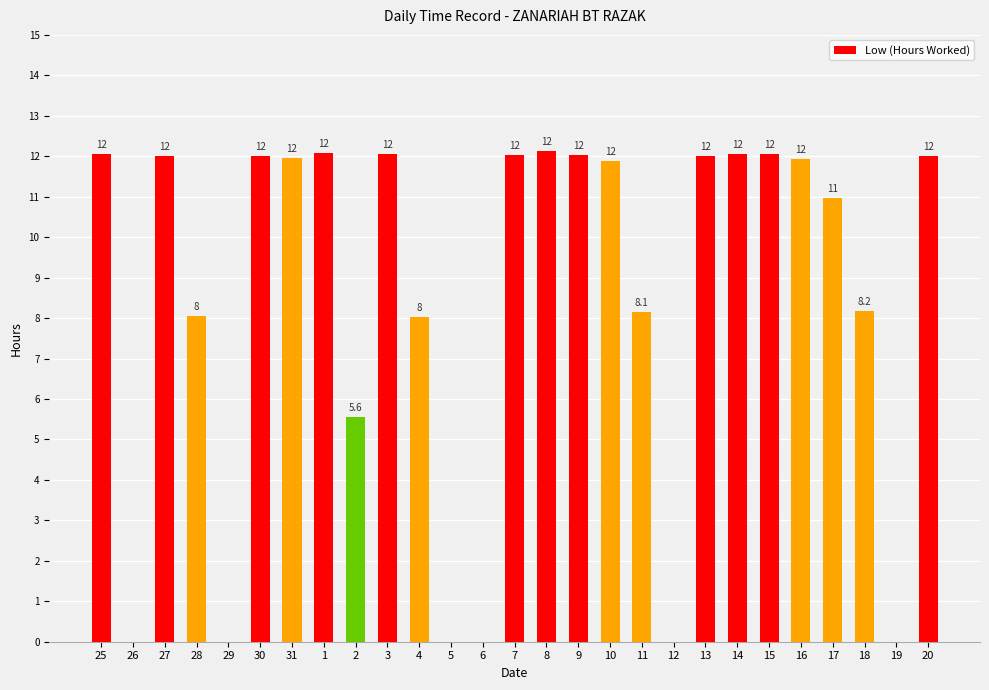

Where does the data first go above 11?

25